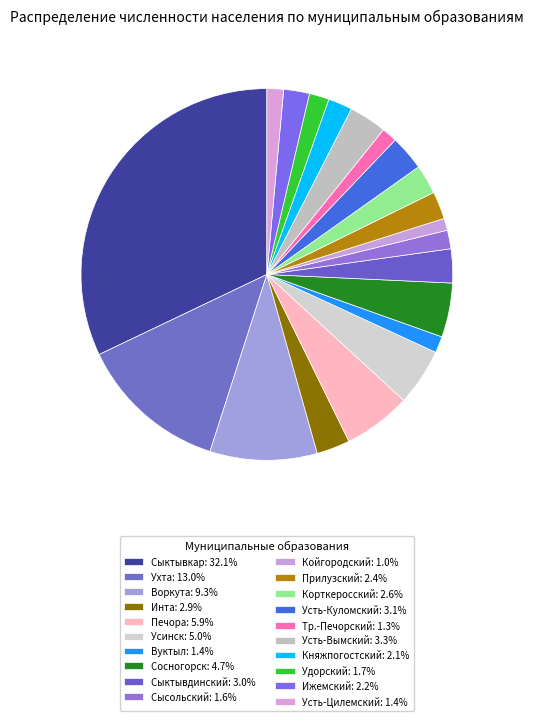

How many slices are in this pie chart?

20